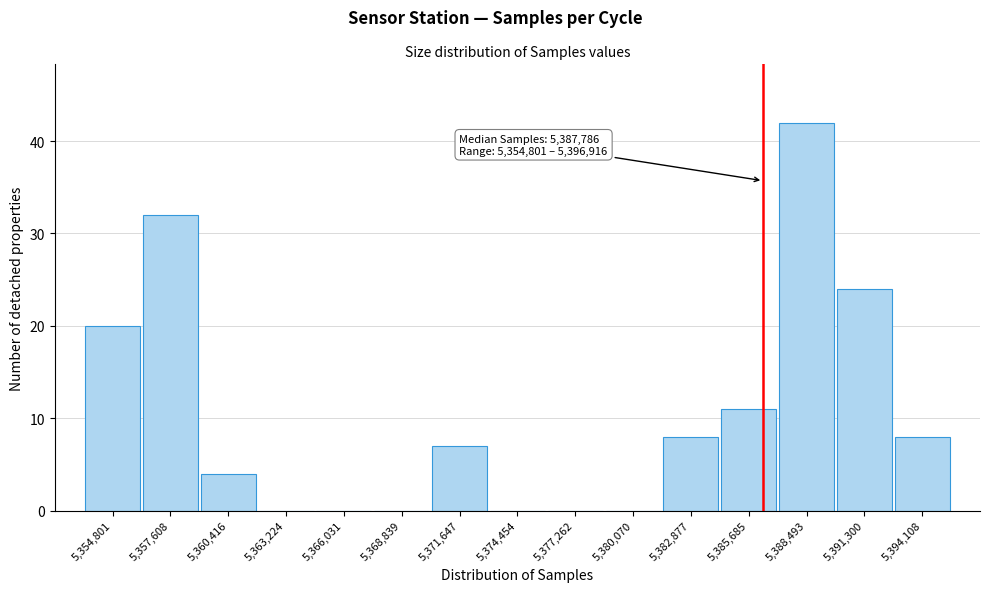

Reading left to right, extract all data points from this chart.

5,354,801=20	5,357,608=32	5,360,416=4	5,363,224=0	5,366,031=0	5,368,839=0	5,371,647=7	5,374,454=0	5,377,262=0	5,380,070=0	5,382,877=8	5,385,685=11	5,388,493=42	5,391,300=24	5,394,108=8